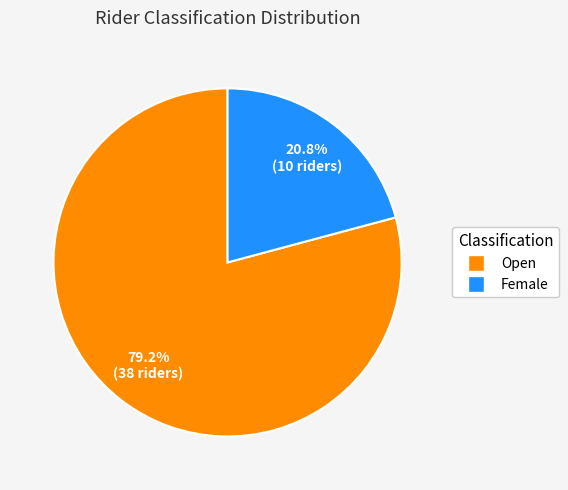

What is the ratio of the value at Female to the value at Open?

0.3